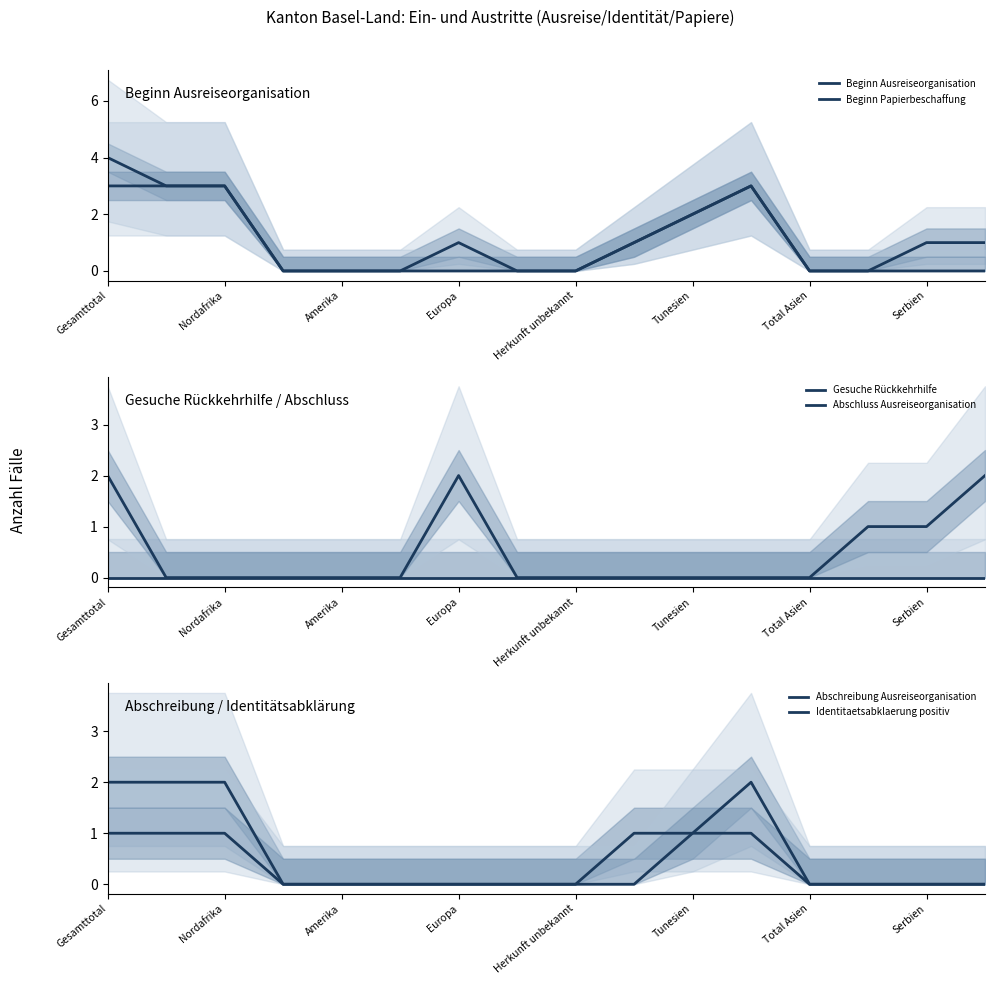

What is the sum of the Beginn Papierbeschaffung values at Nordafrika and Herkunft unbekannt?

3